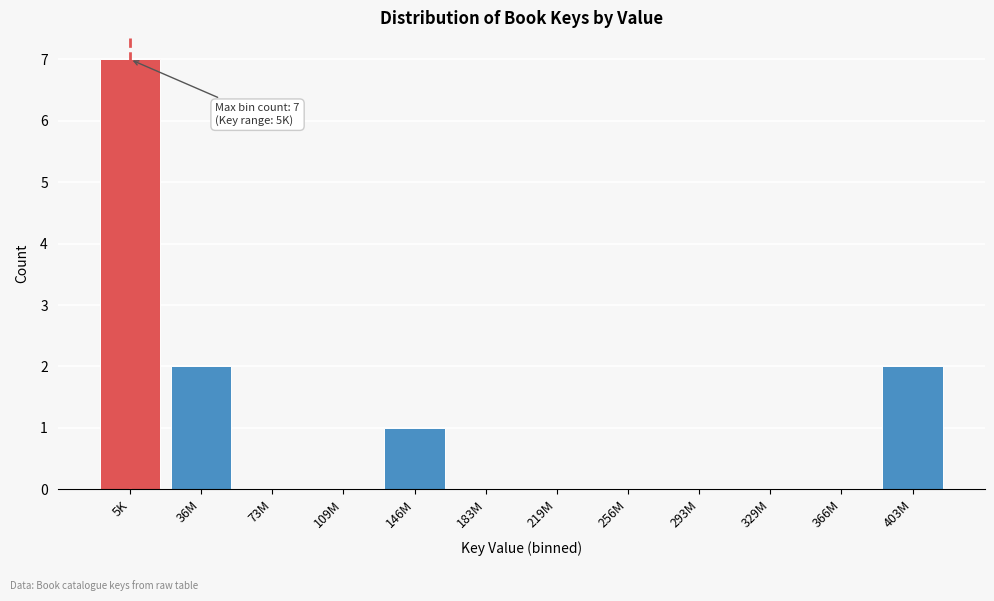

Reading left to right, extract all data points from this chart.

5K=7	36M=2	73M=0	109M=0	146M=1	183M=0	219M=0	256M=0	293M=0	329M=0	366M=0	403M=2